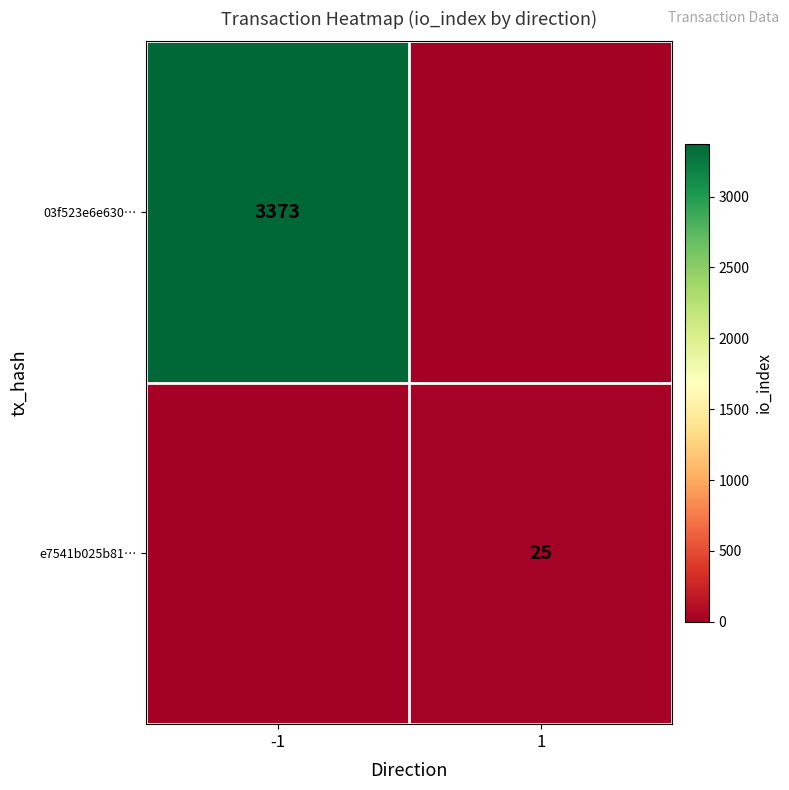

The value of e7541b025b81… at 1 is 25. True or false?

True